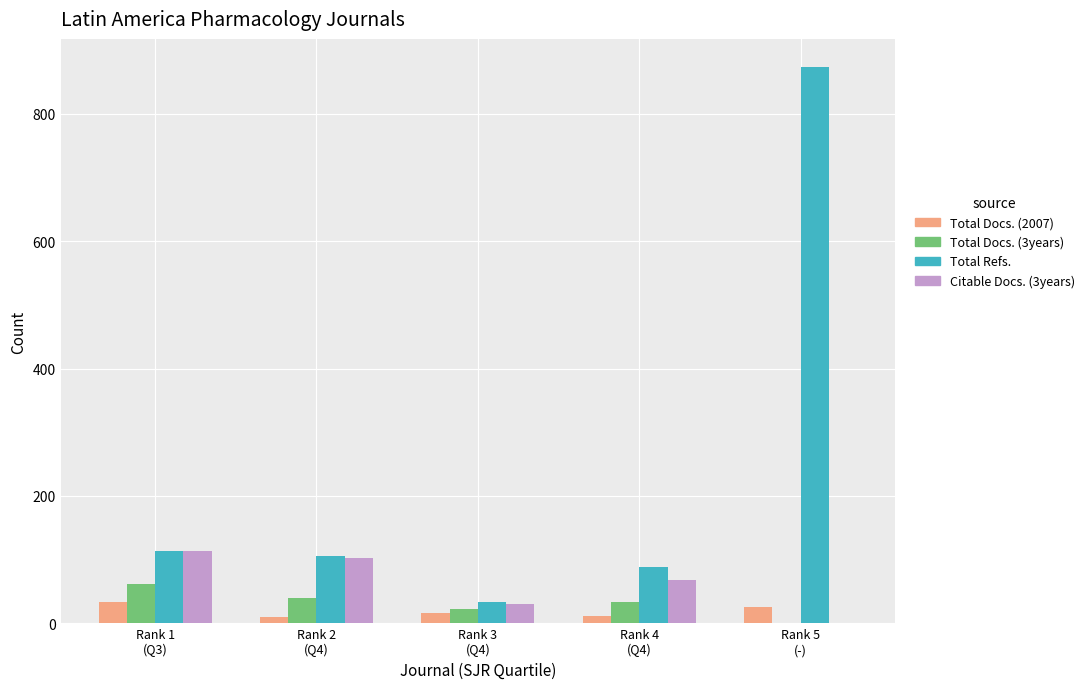

What is the maximum value shown in the chart?

874